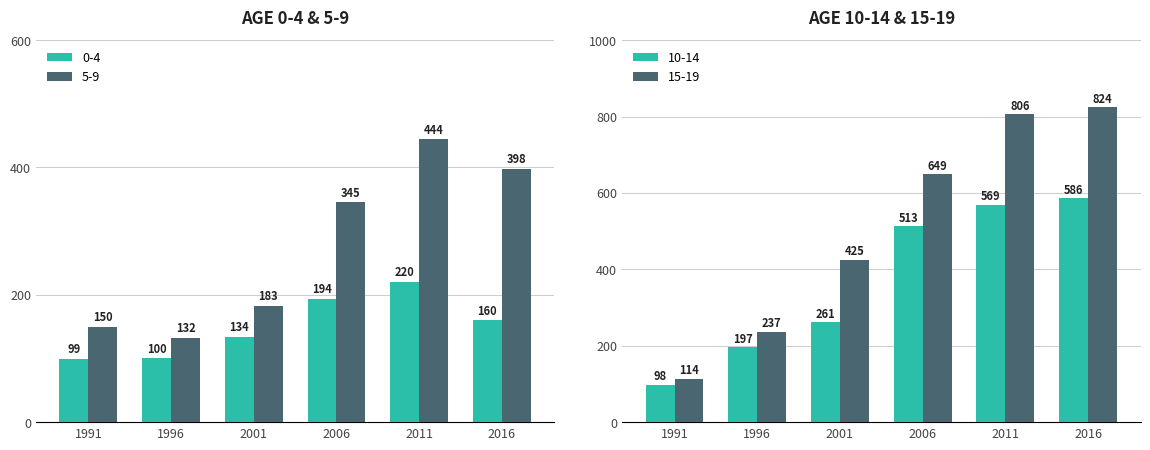

At which label is 0-4 closest to 159?

2016